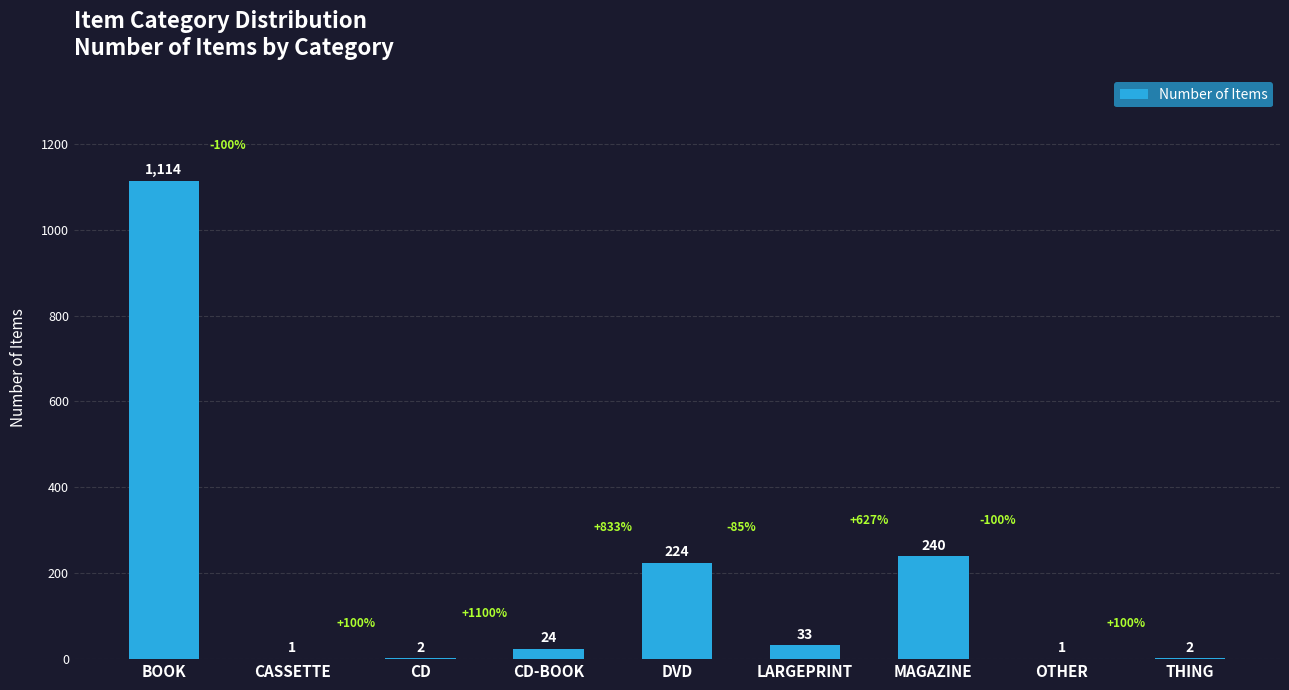

What is the maximum value shown in the chart?

1114